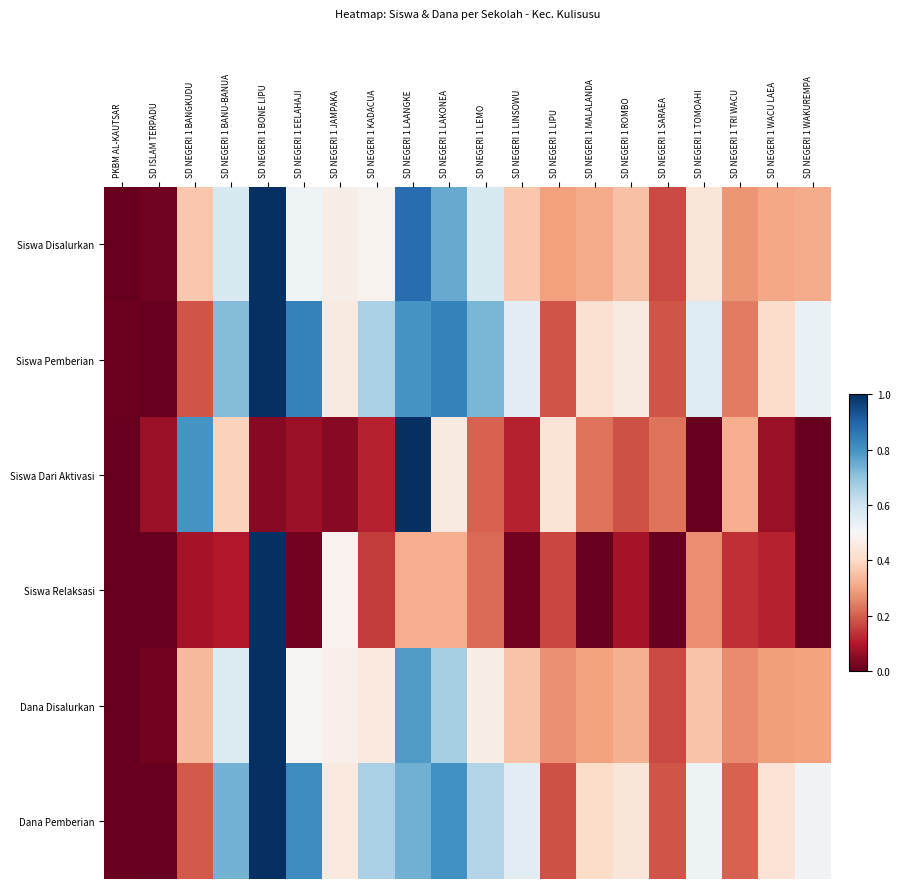

At how many categories does at least one series exceed 0?

20